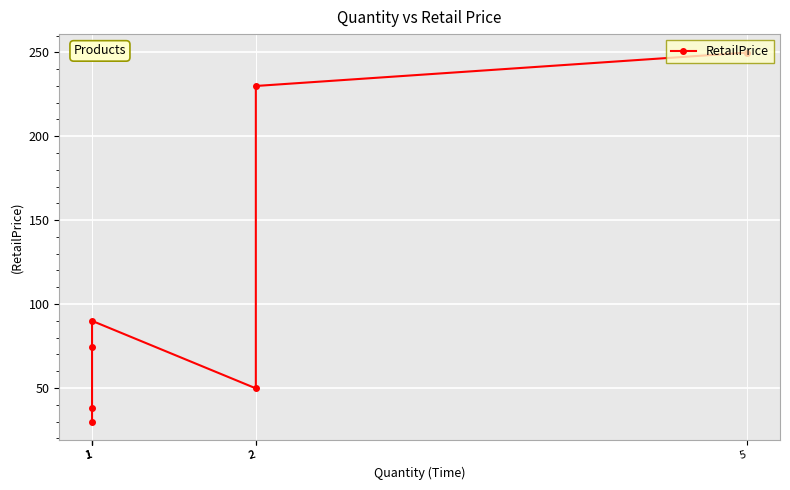

Approximately how many times larger is the value at 2 compared to 1?

0.7